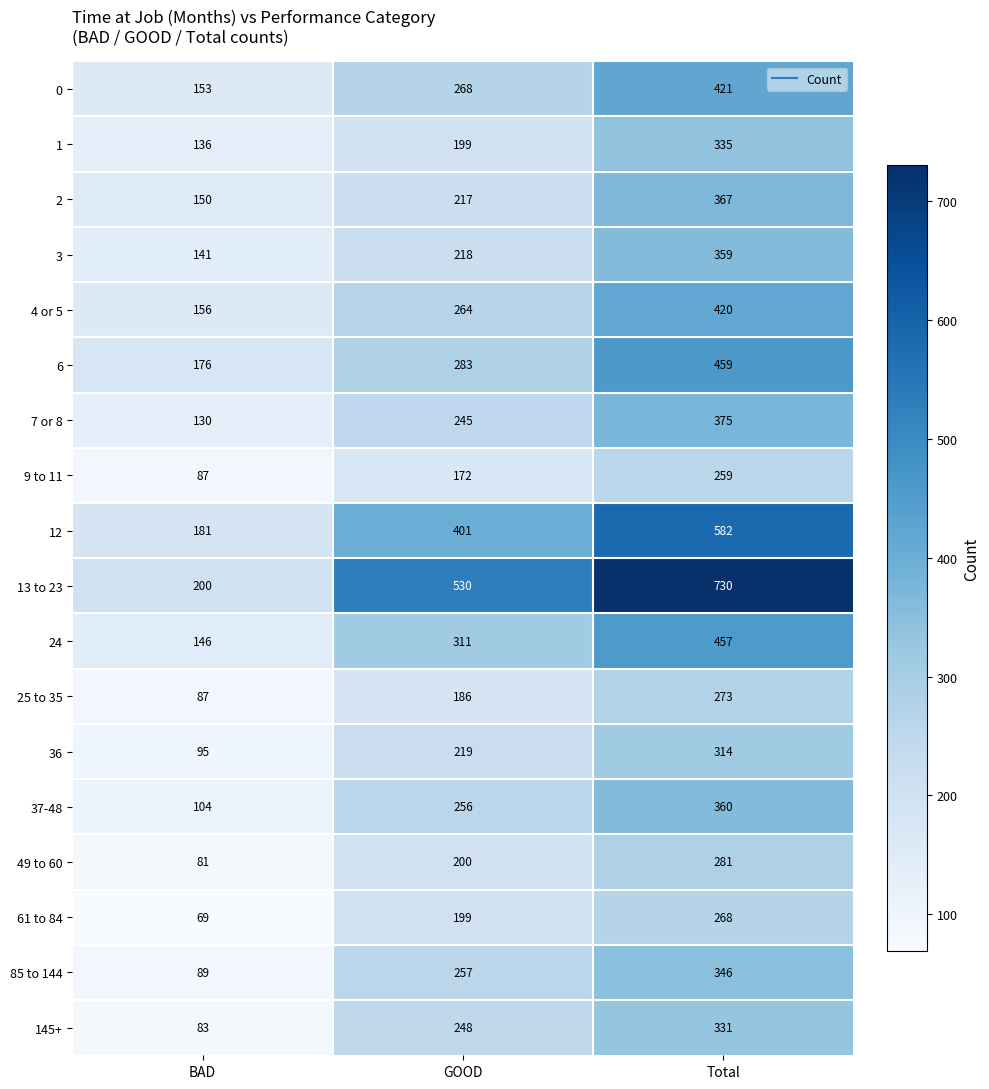

What is the approximate value of 3 at Total, to the nearest 10?

360